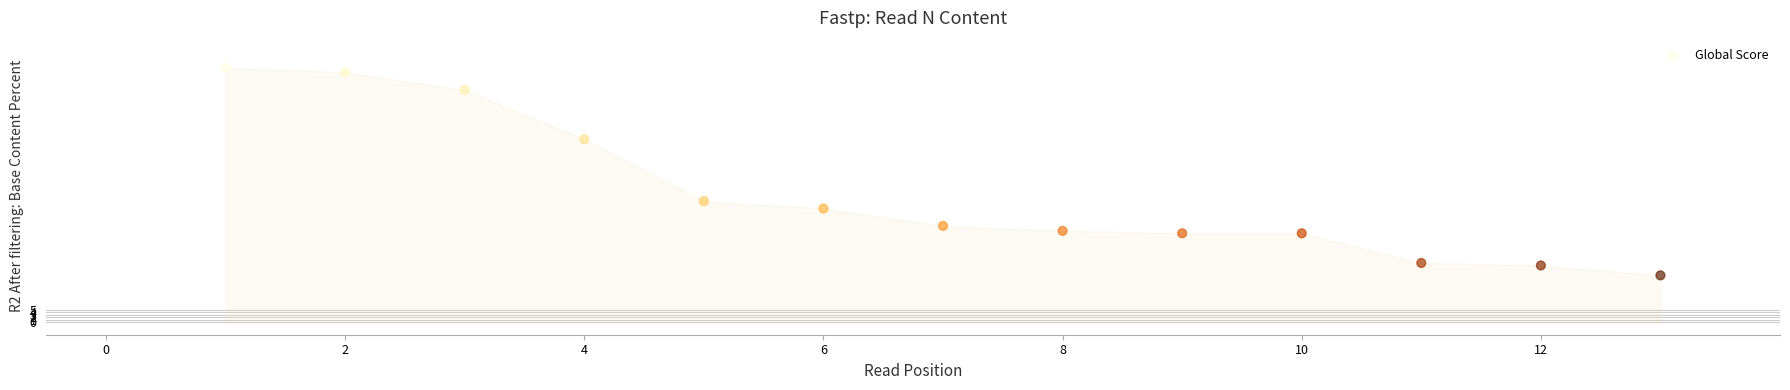

What is the range of Y values (max minus min)?

84